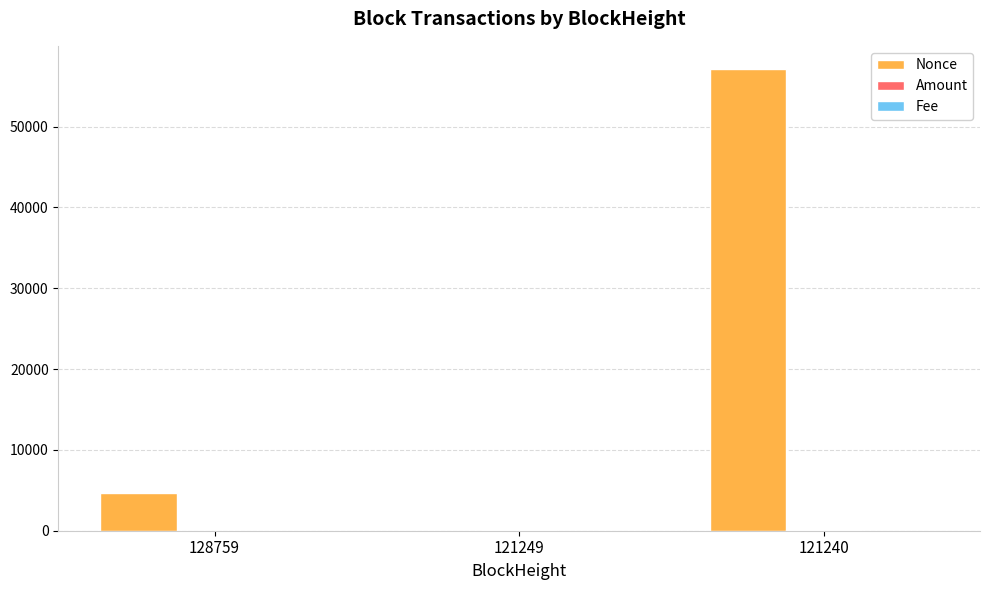

Between 121249 and 121240, which series saw the biggest shift?

Nonce